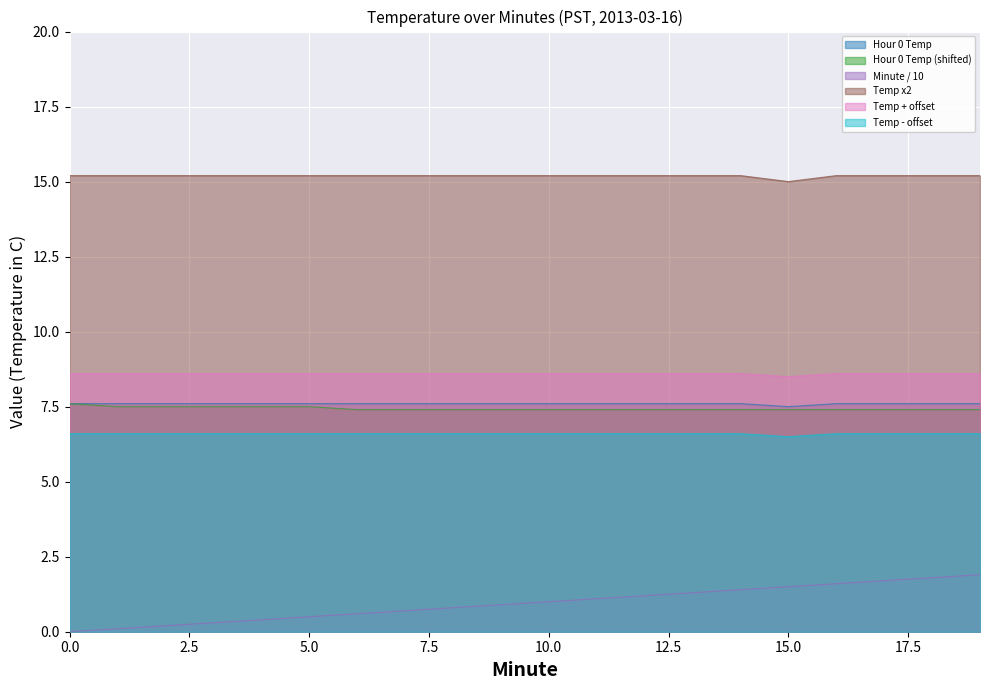

At which category is the sum across all series the highest?

19